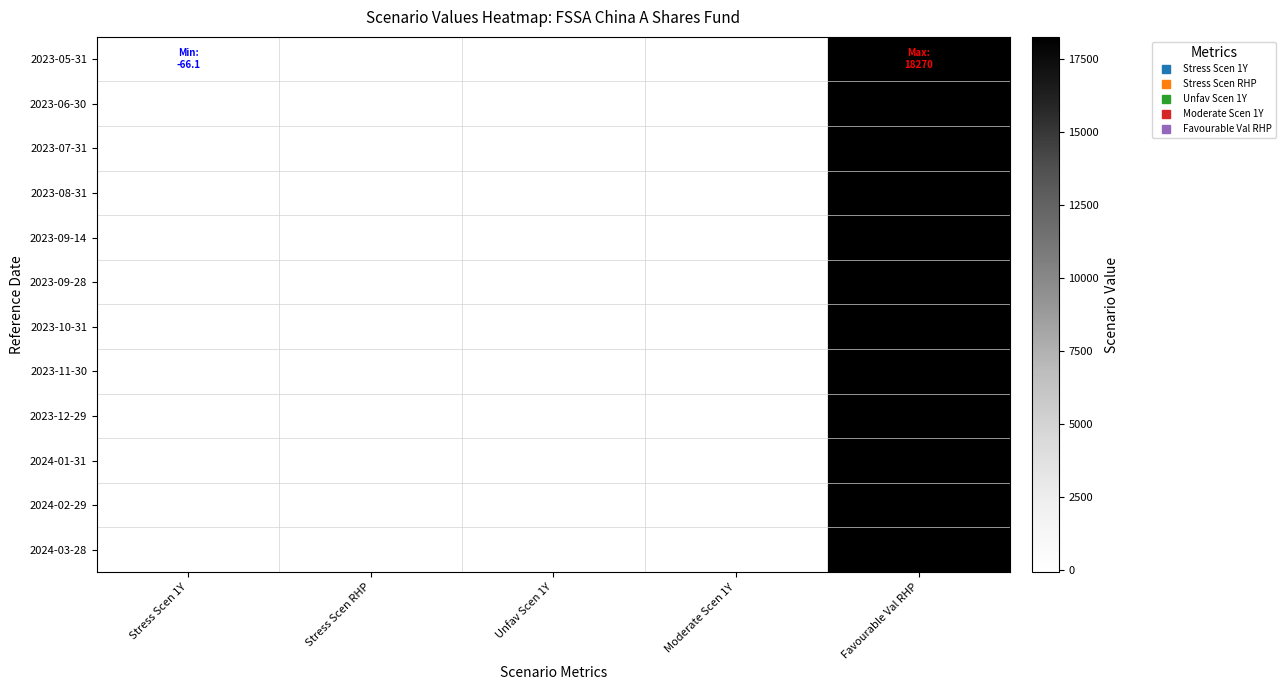

At which category does the chart reach its minimum across all series?

Stress Scen 1Y